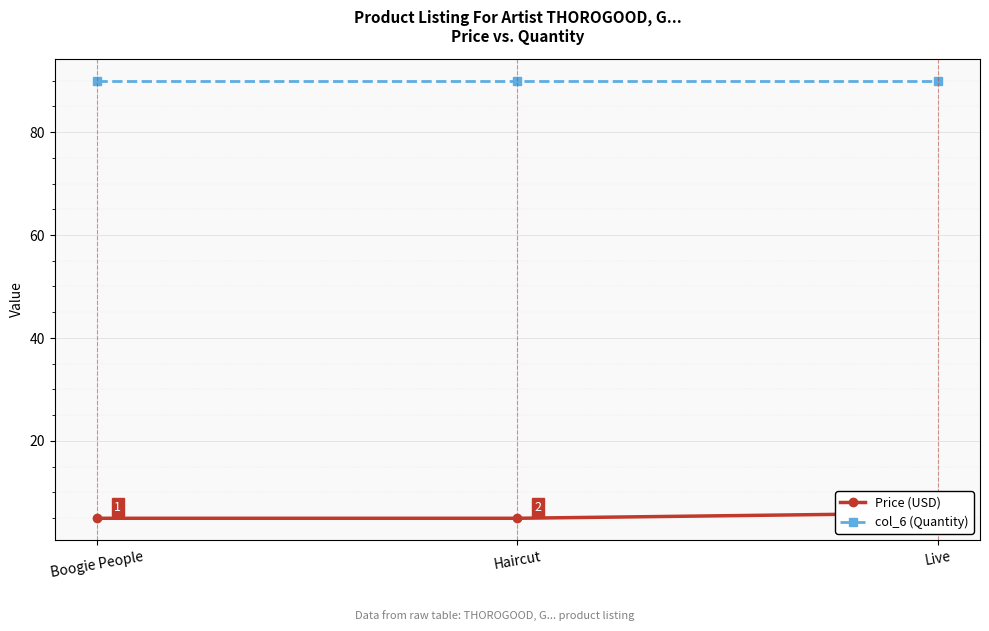

Reading left to right, what are all the values shown in this chart?

Price (USD): 5.0	5.0	6.0
col_6 (Quantity): 90.0	90.0	90.0